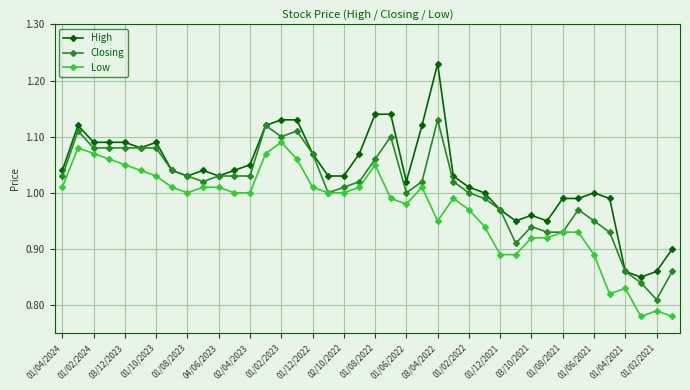

Which series has the widest spread of values?

High